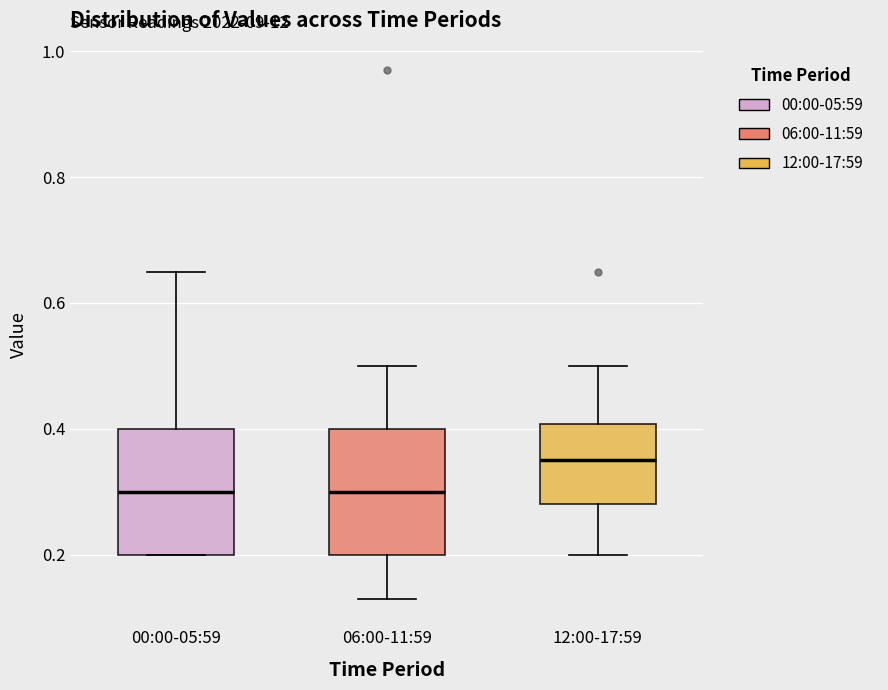

Reading left to right, read every box against the y-axis: the position of its median line, the range the box covers, and the ends of its whiskers. The values are not printed on the chart, so give them approximately, as read against the axis.

00:00-05:59: median 0.30, box 0.20 to 0.40, whiskers 0.20 to 0.66
06:00-11:59: median 0.30, box 0.20 to 0.40, whiskers 0.14 to 0.50
12:00-17:59: median 0.36, box 0.28 to 0.40, whiskers 0.20 to 0.50